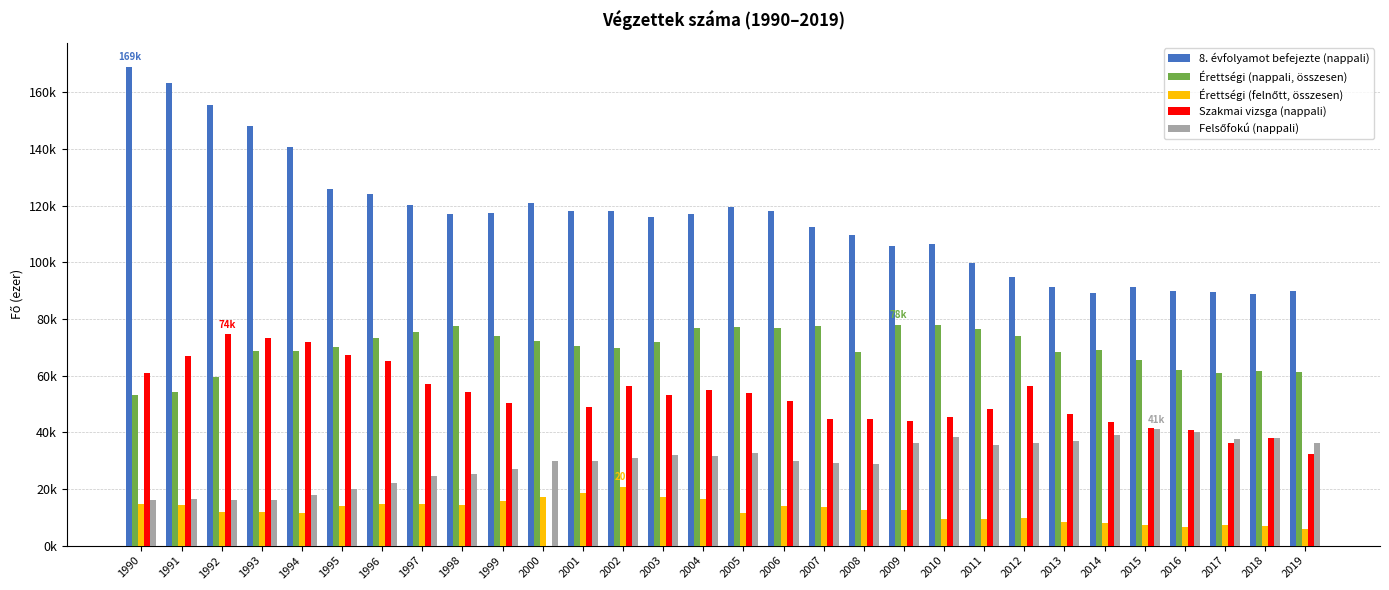

Which series changed the most between 2002 and 2008?

Szakmai vizsga (nappali)